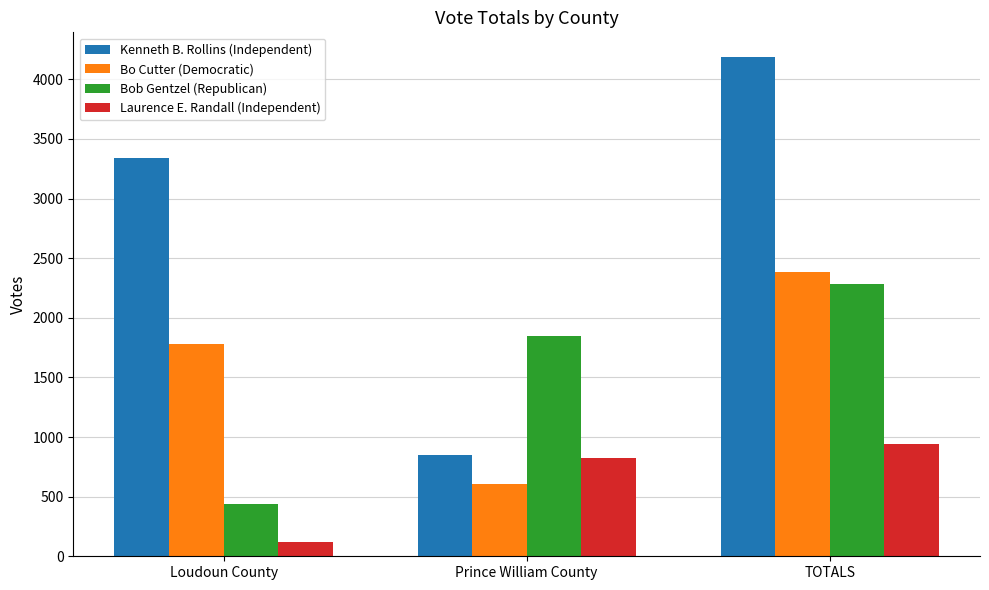

What is the approximate value of Kenneth B. Rollins (Independent) at Loudoun County?

3338